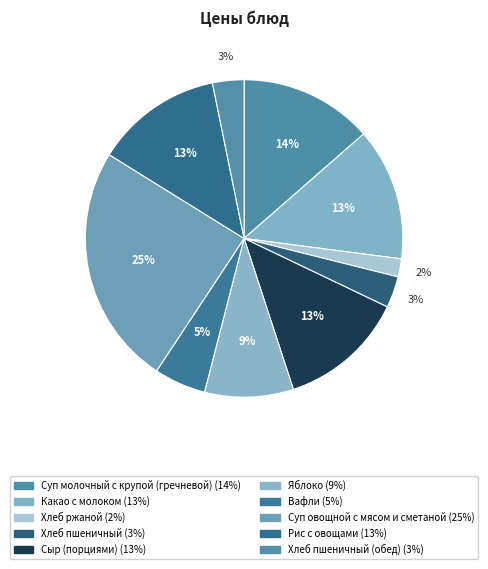

How many slices are in this pie chart?

10